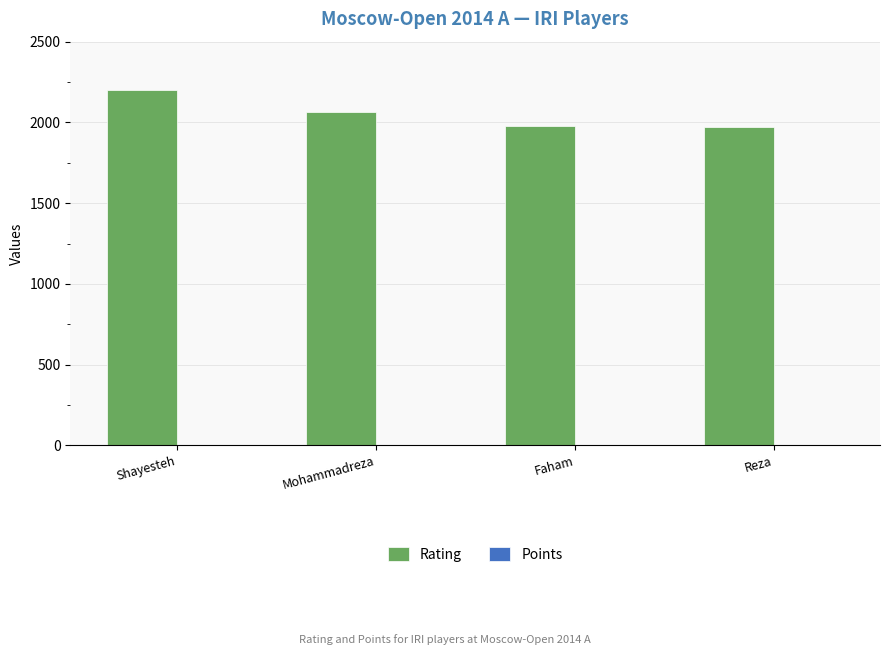

Count the number of data series in this chart.

2